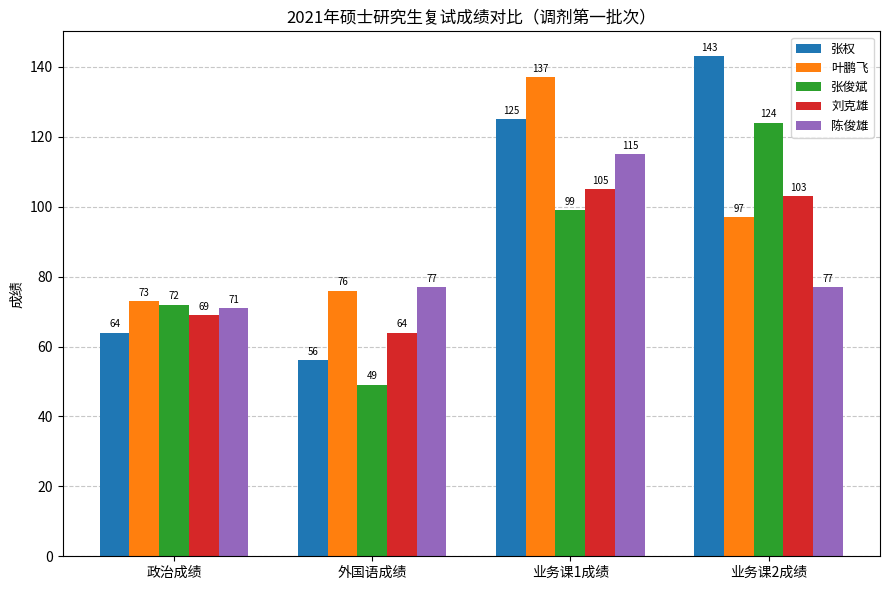

Read the 叶鹏飞 value at 业务课1成绩.

137